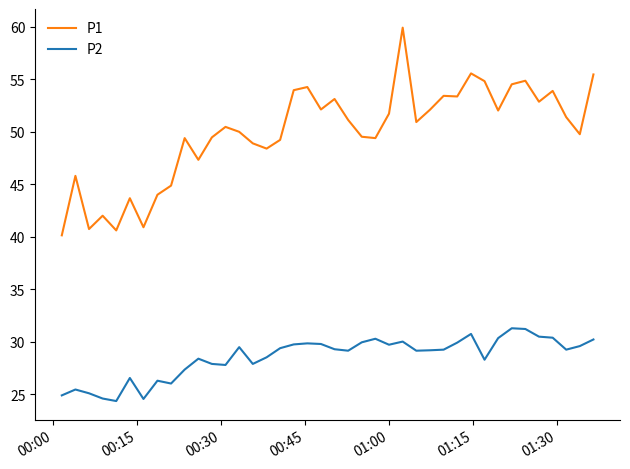

List the series in order of their overall mean, lowest first.

P2, P1